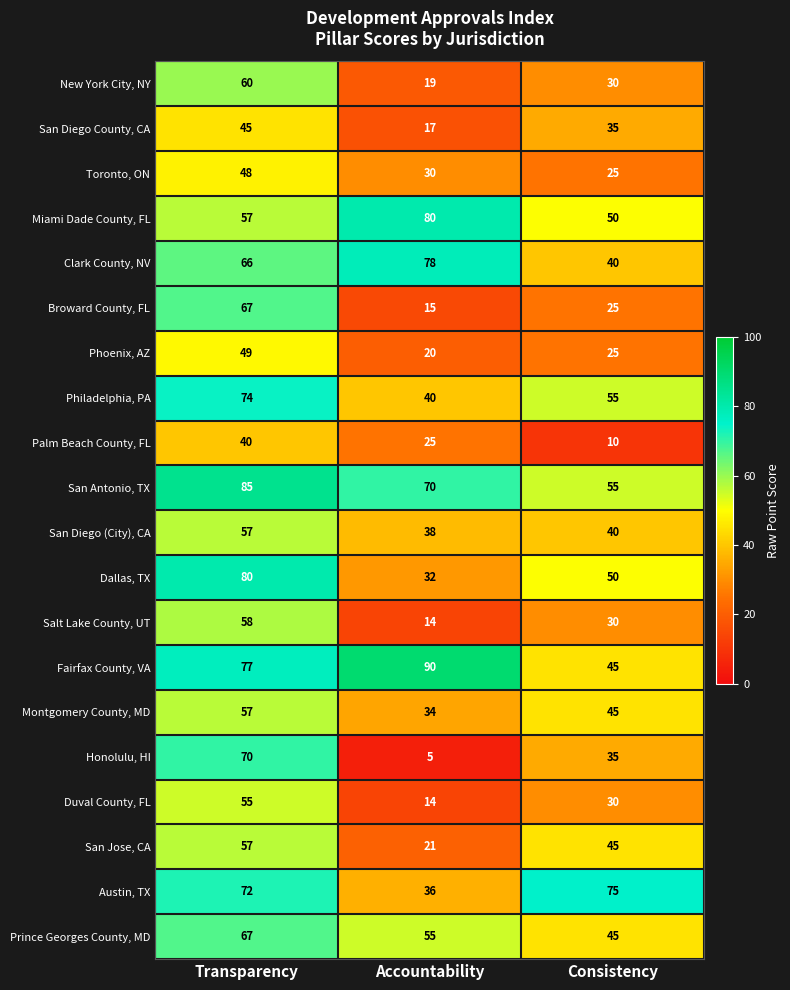

What value does the Fairfax County, VA series have at Accountability, to the nearest 10?

90